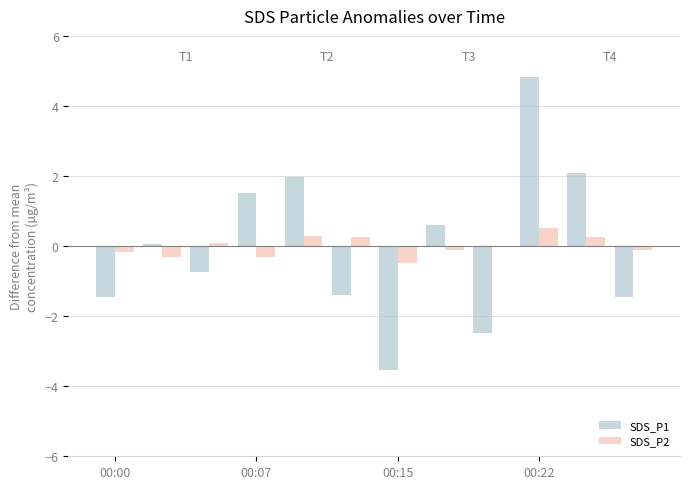

Which series has the largest range (max minus min)?

SDS_P1